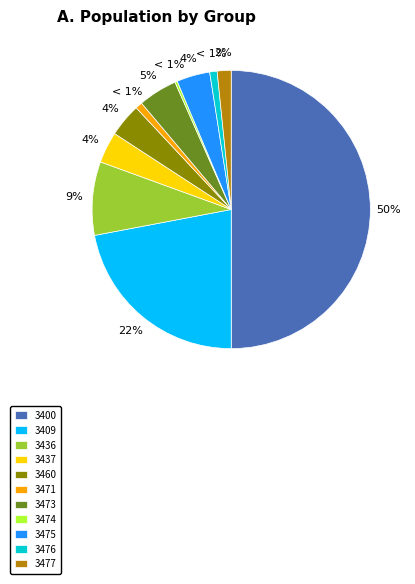

Count the number of slices in the pie.

11